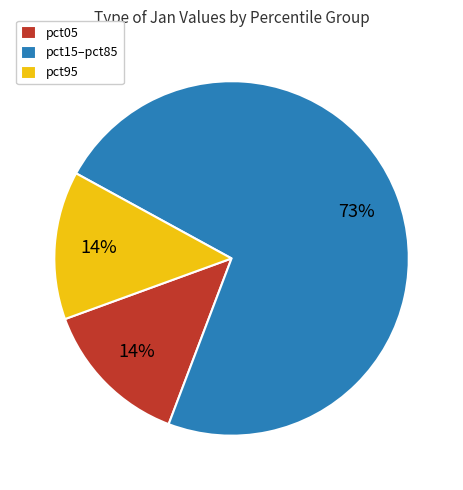

Which has a higher value, pct95 or pct15–pct85?

pct15–pct85